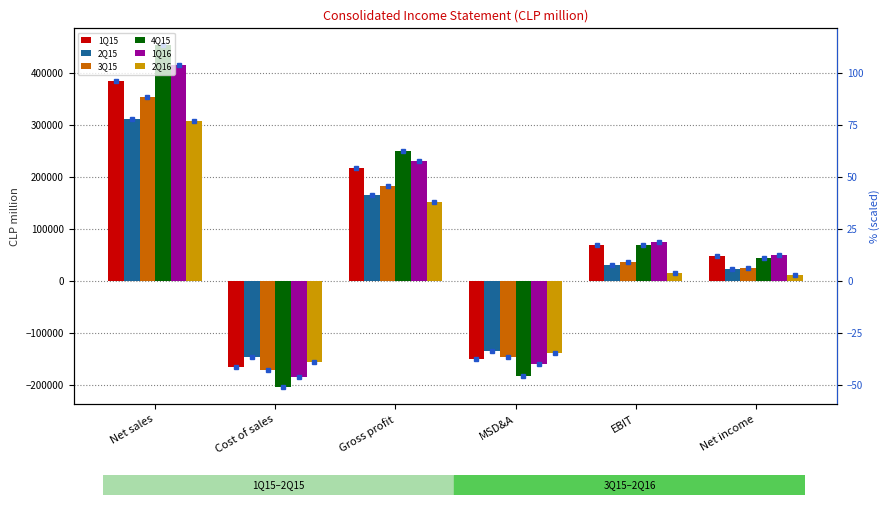

Reading right to left, extract all data points from this chart.

1Q15: Net income=48234.3	EBIT=68163.8	MSD&A=-150466.6	Gross profit=217269.9	Cost of sales=-165564.5	Net sales=382834.4
2Q15: Net income=22396.5	EBIT=30343.3	MSD&A=-134668.2	Gross profit=164482.1	Cost of sales=-146191.3	Net sales=310673.5
3Q15: Net income=25307.1	EBIT=37167.3	MSD&A=-145575.4	Gross profit=183038.6	Cost of sales=-169873.0	Net sales=352911.5
4Q15: Net income=44587.8	EBIT=69262.6	MSD&A=-181854.5	Gross profit=248505.9	Cost of sales=-203446.5	Net sales=451952.4
1Q16: Net income=50324.3	EBIT=73926.2	MSD&A=-158283.2	Gross profit=230896.3	Cost of sales=-183296.5	Net sales=414192.8
2Q16: Net income=10630.7	EBIT=14904.5	MSD&A=-137670.9	Gross profit=151654.8	Cost of sales=-156249.9	Net sales=307904.7